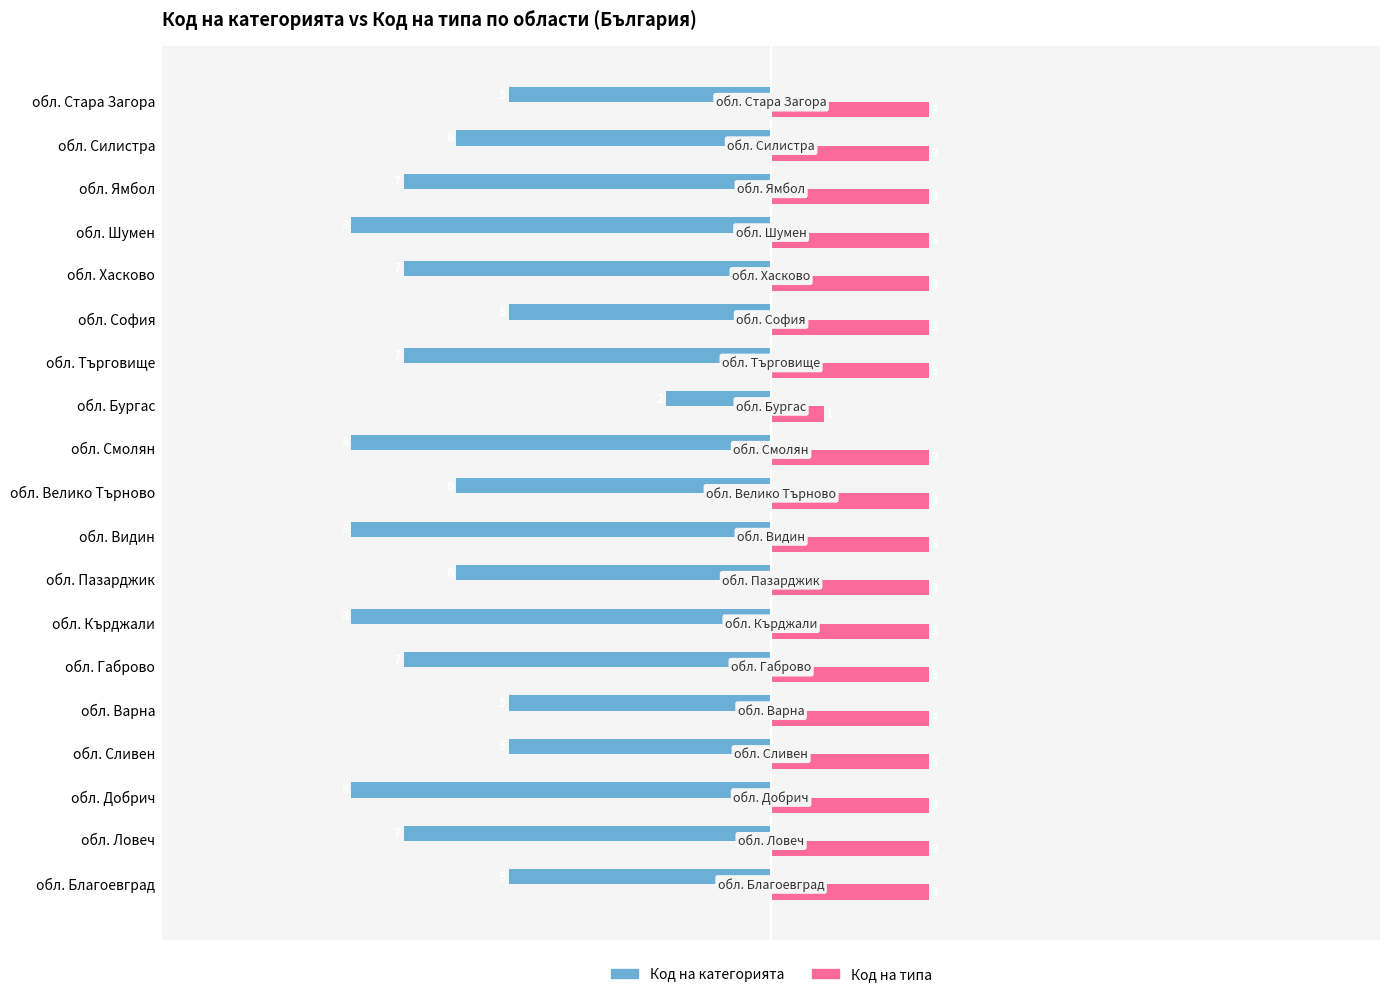

Which series has the largest total across all categories?

Код на типа